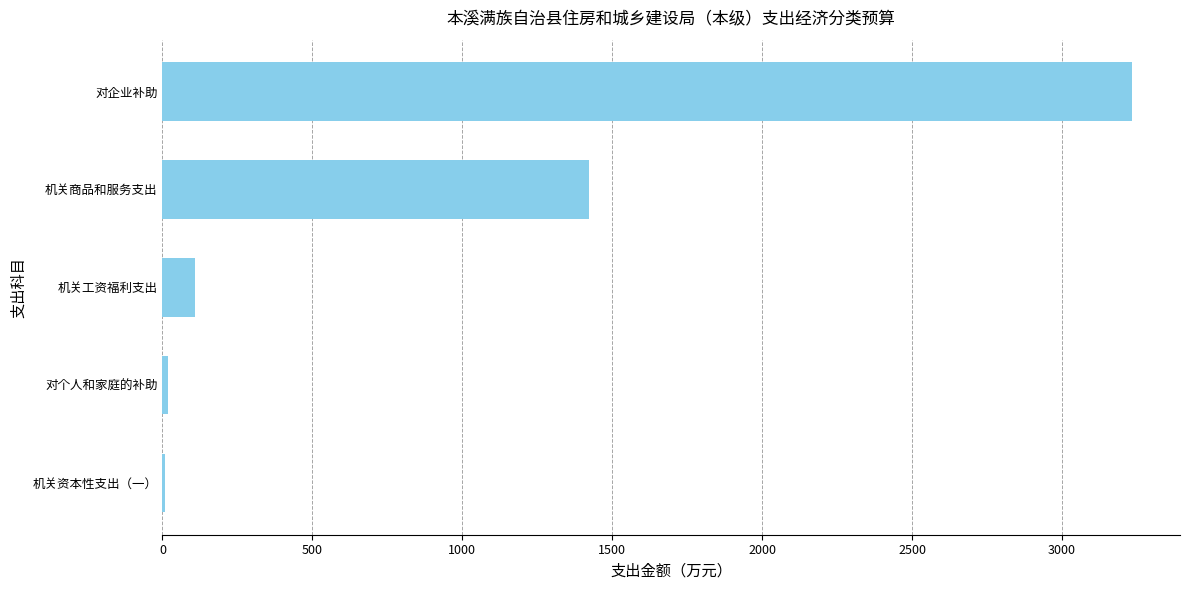

What is the approximate value at 机关工资福利支出?

107.5